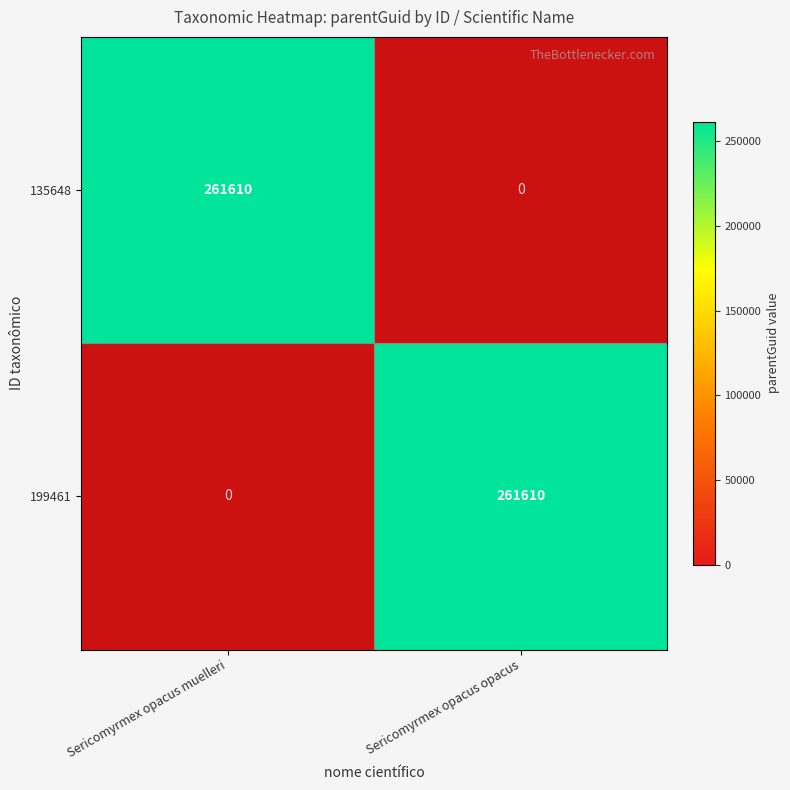

Rank the series by their maximum value, from highest to lowest.

135648, 199461